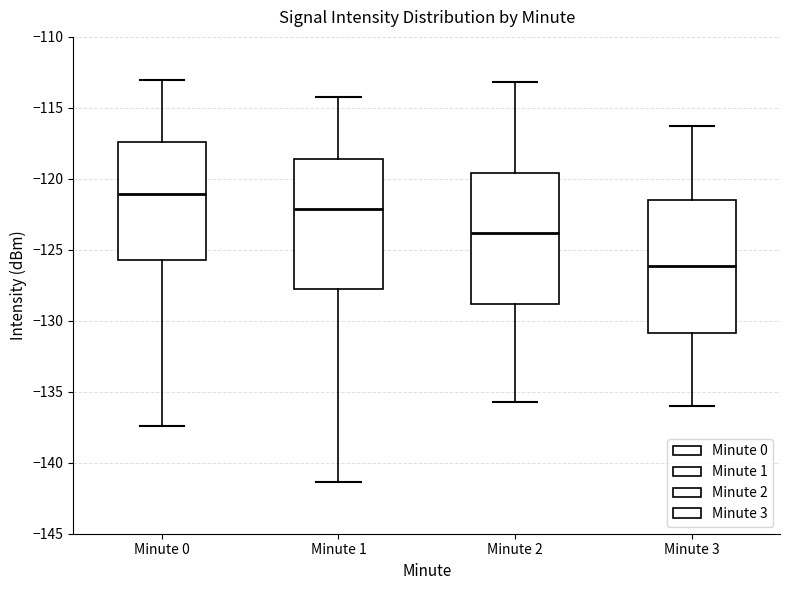

Which box's median line is the lowest?

Minute 3